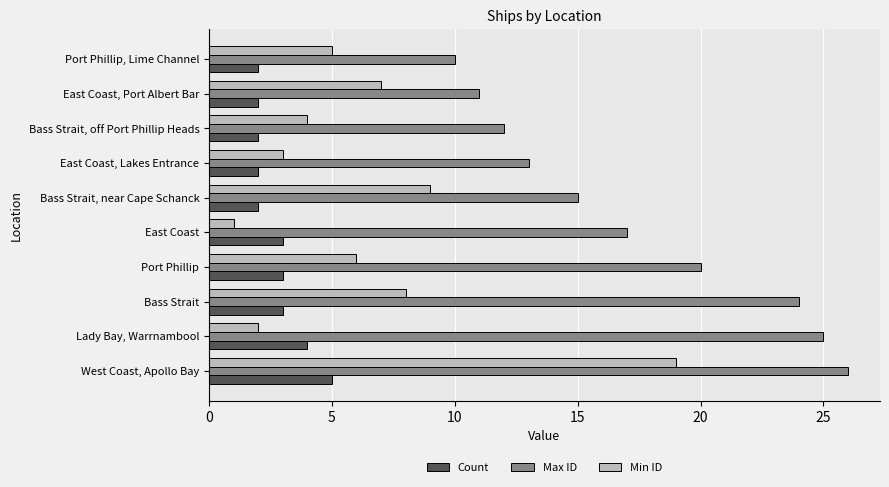

What is the maximum value for Min ID?

19